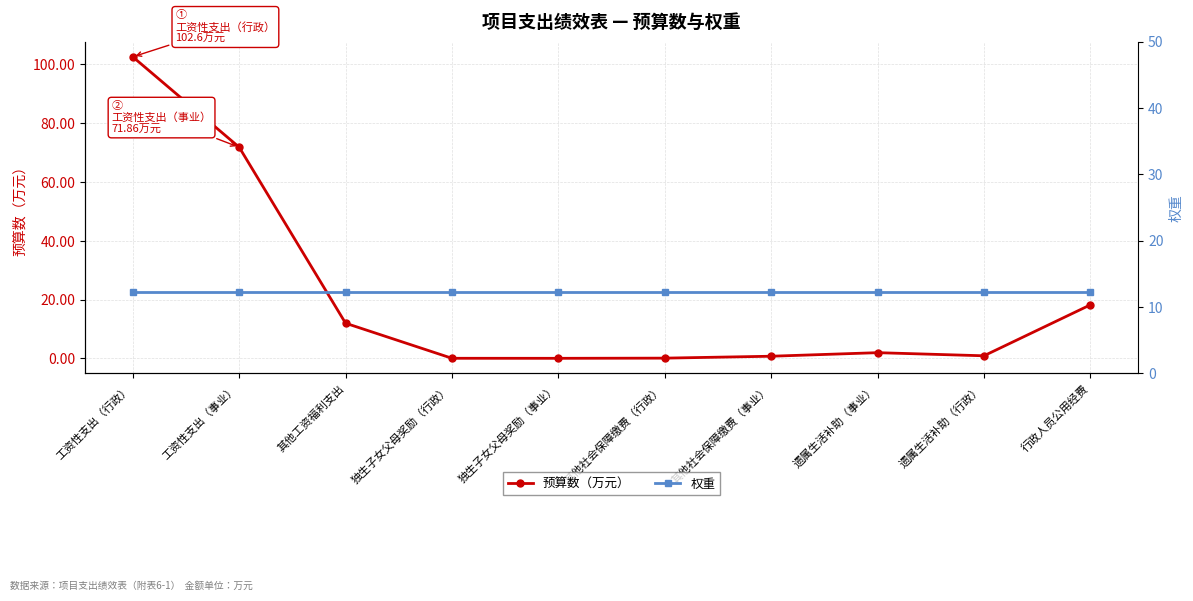

What is the difference between the 预算数（万元） values at 其他社会保障缴费（行政） and 其他社会保障缴费（事业）?

0.7